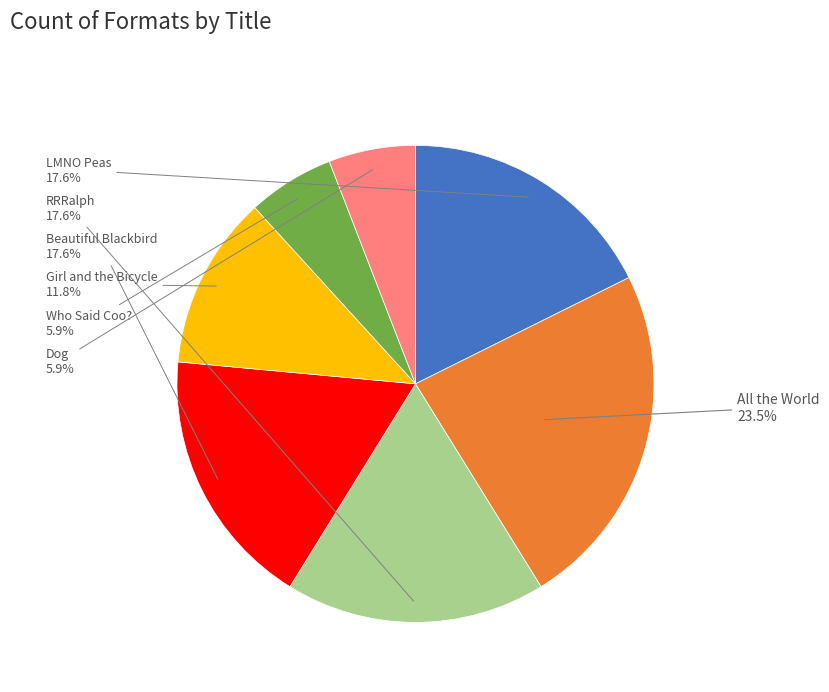

To the nearest percent, what is the average slice percentage?

14%